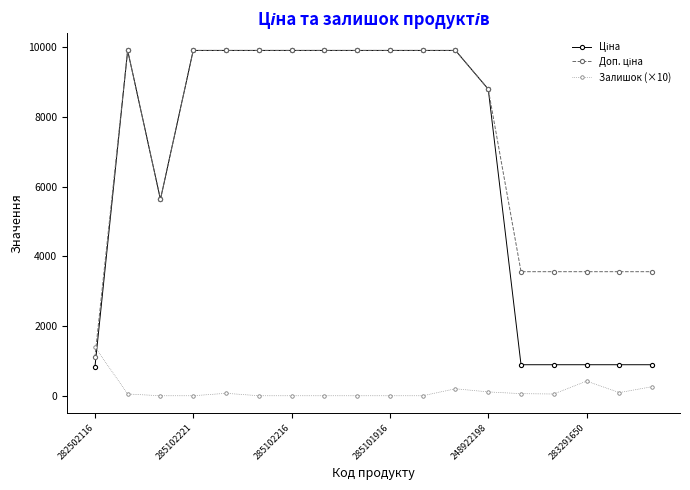

At how many categories does at least one series exceed 1059?

18